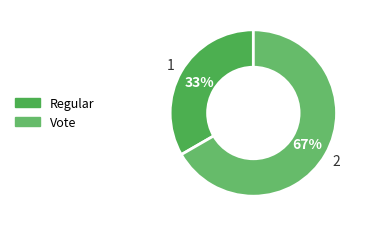

To the nearest percent, what portion does Vote represent?

67%